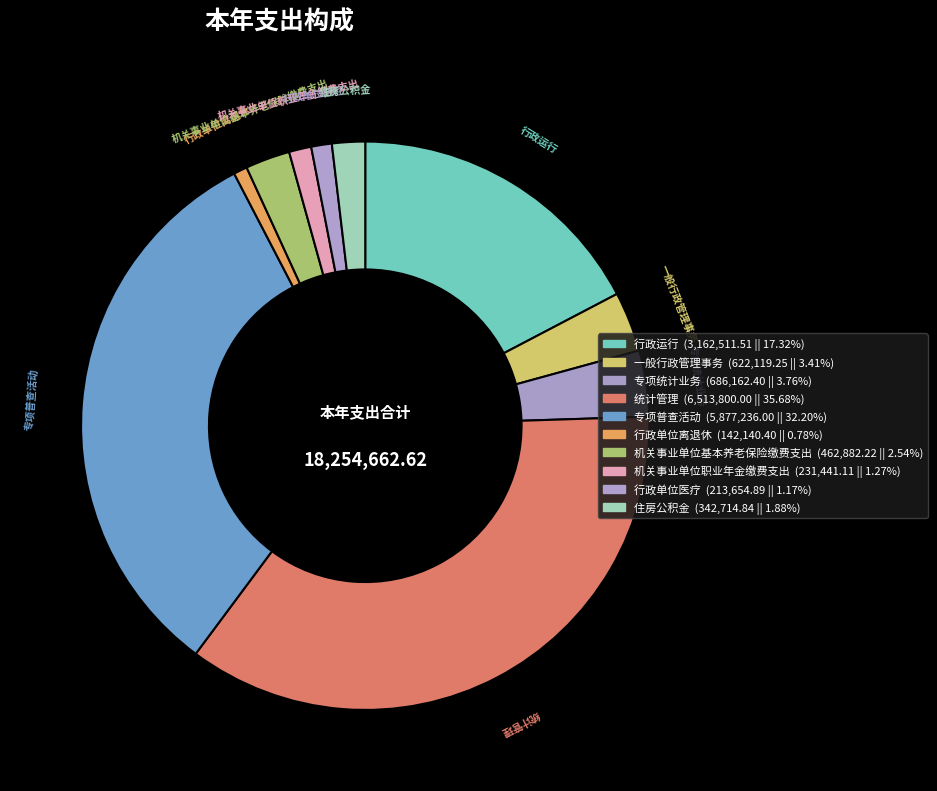

Which category has the smallest portion of the pie?

行政单位离退休